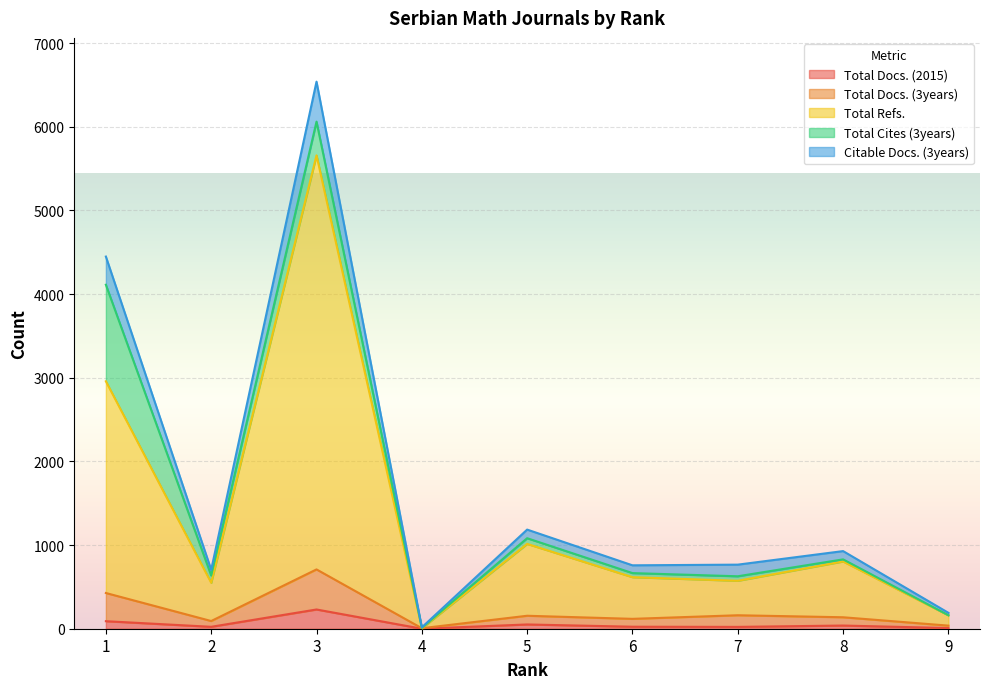

The value of Total Docs. (2015) at 3 is 230. True or false?

True